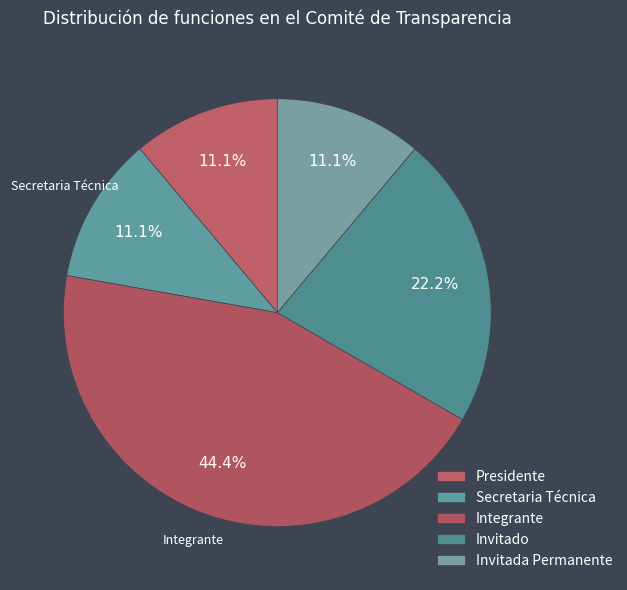

Which slice is the largest?

Integrante